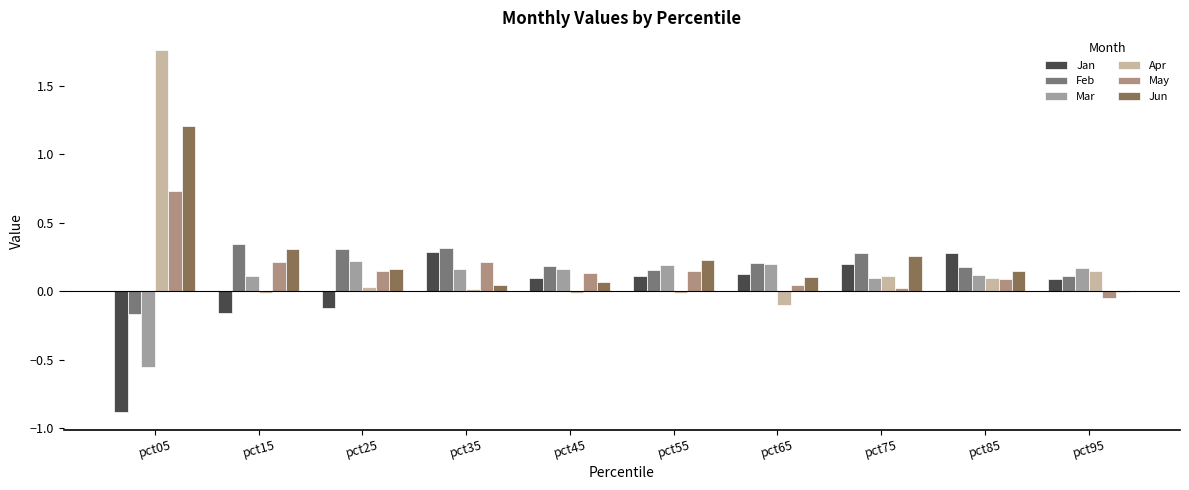

What is the smallest value displayed?

-0.9